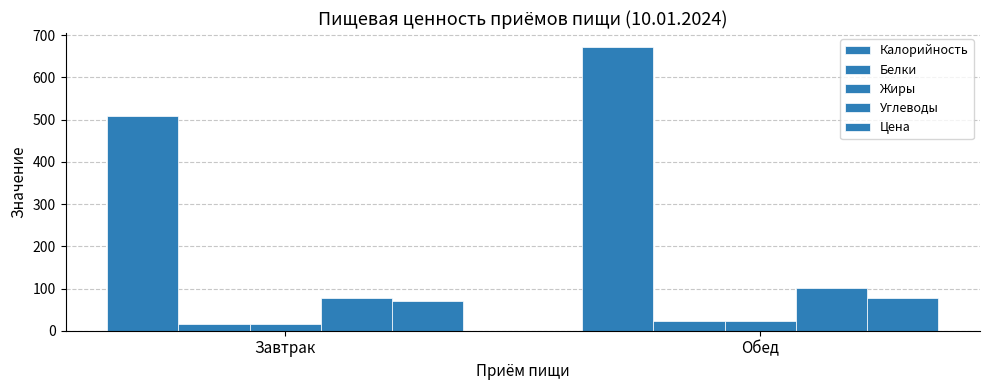

How many bars are there in each group?

5